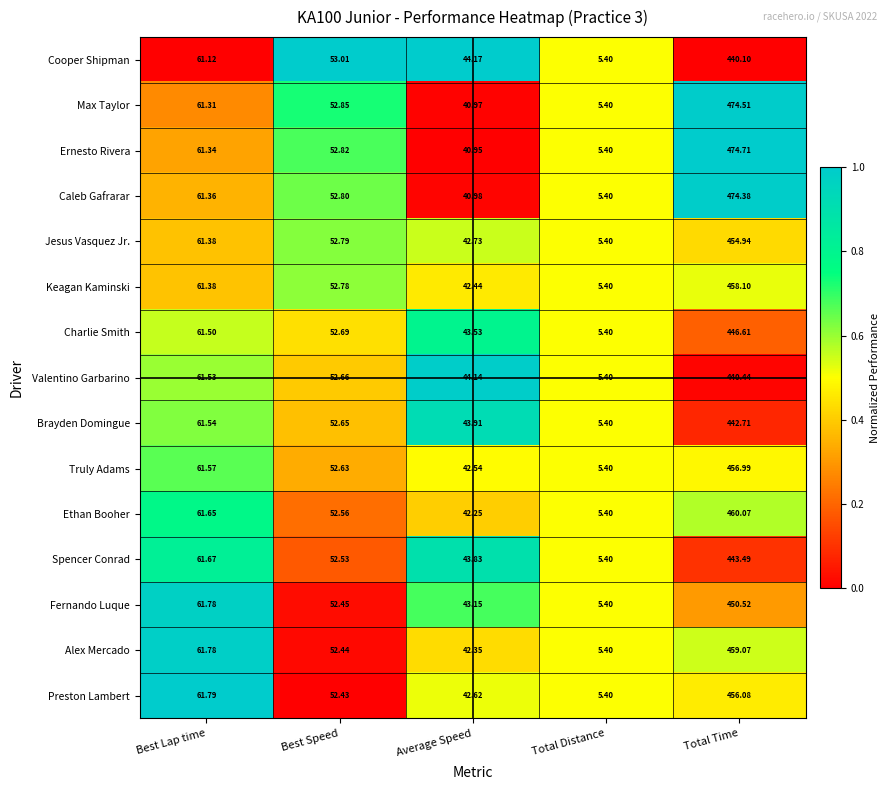

How many data points does each series have?

5